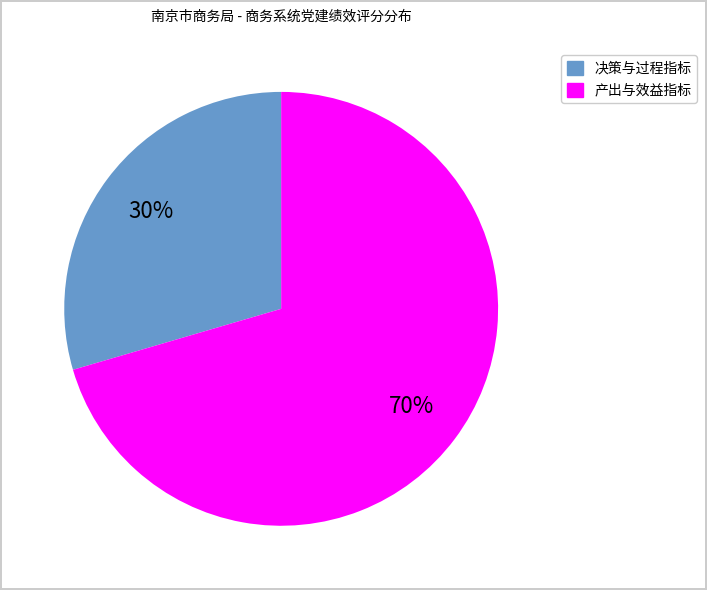

To the nearest percent, what is the average slice percentage?

50%